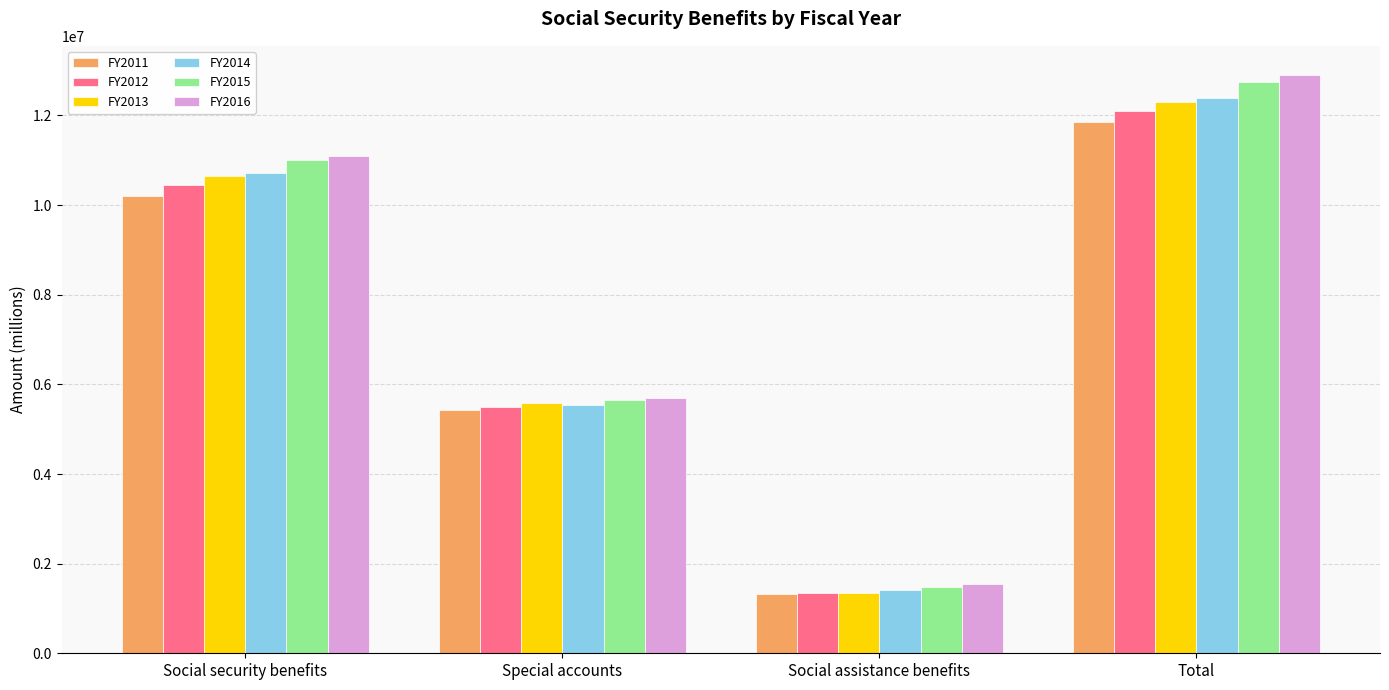

At which label is FY2011 closest to 6589255?

Special accounts